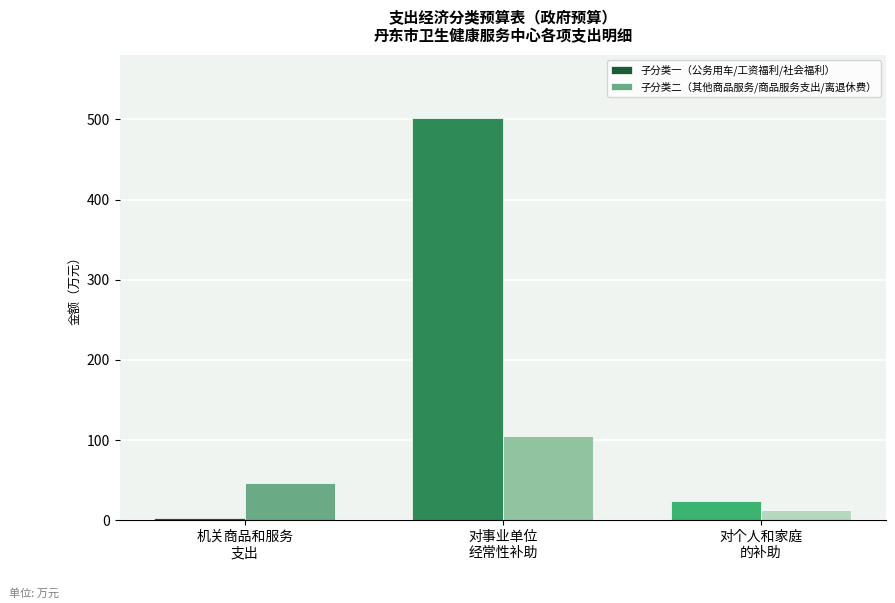

At how many categories does at least one series exceed 264?

1